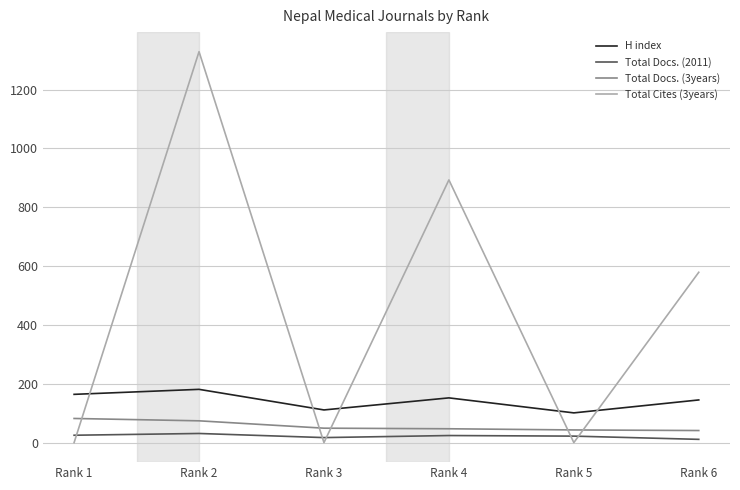

Where is the first local minimum for H index?

Rank 3